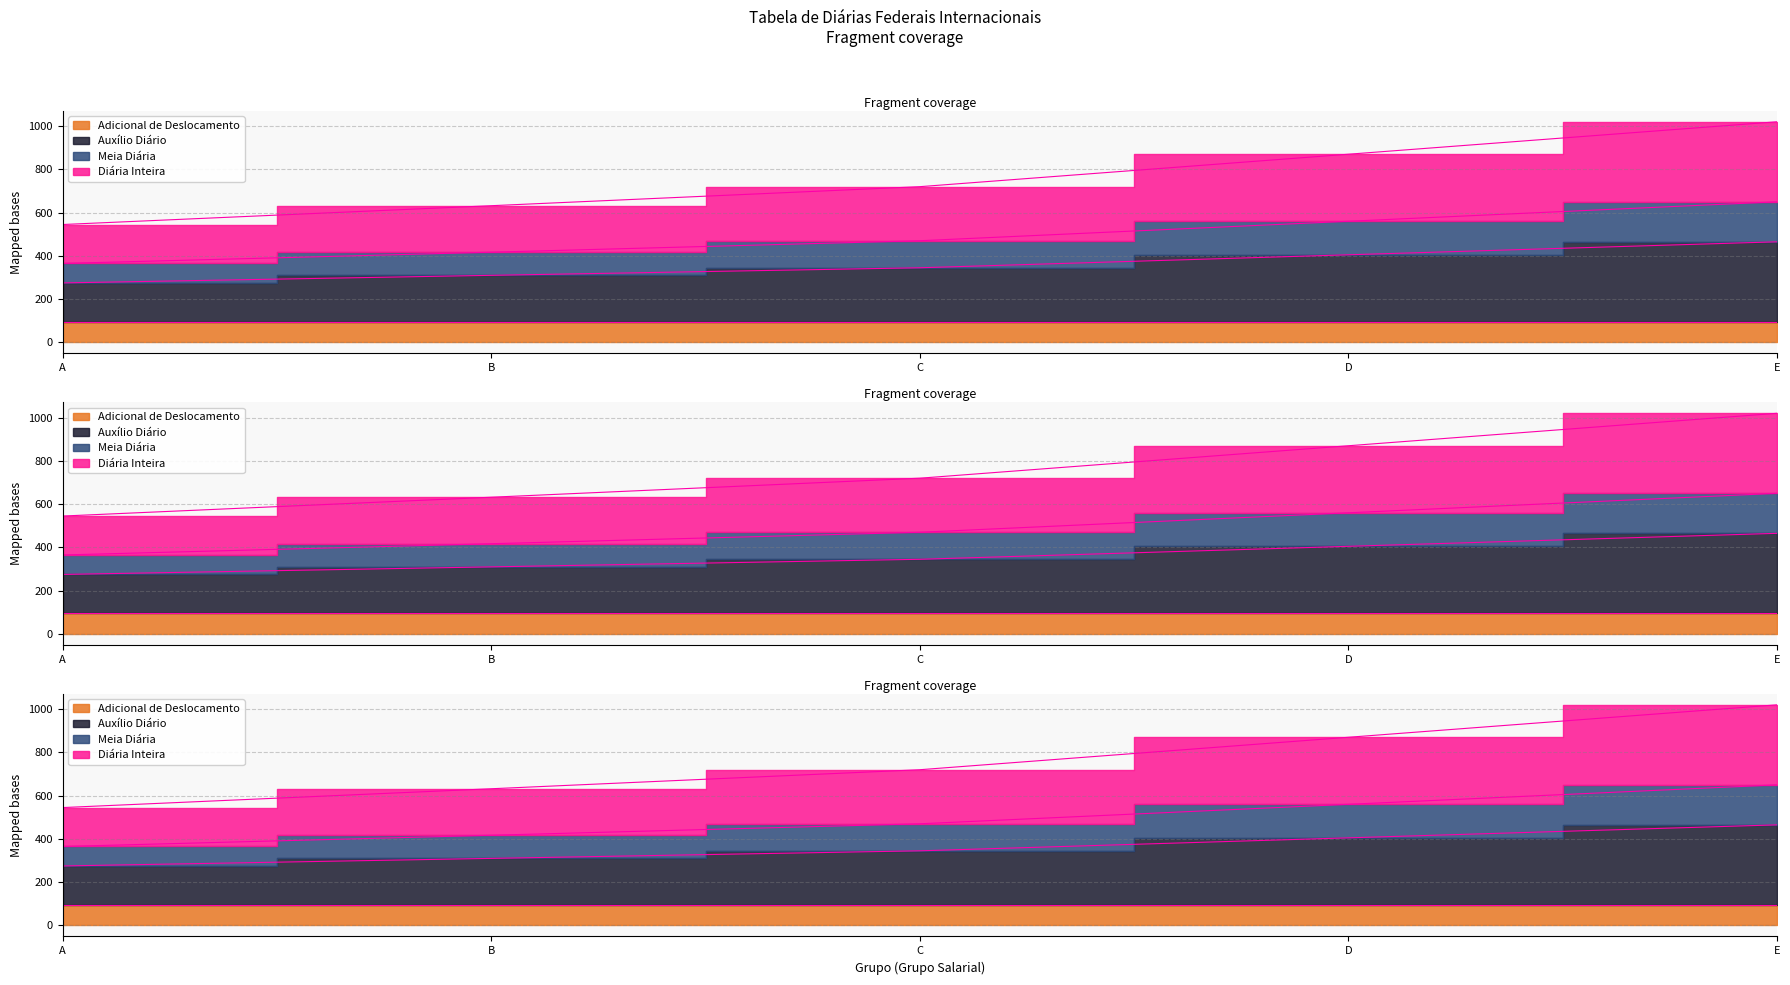

The value of Diária Inteira at C is 345. True or false?

True